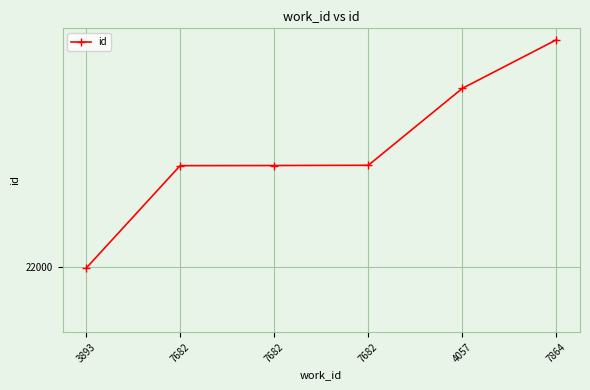

What is the maximum value shown in the chart?

23776